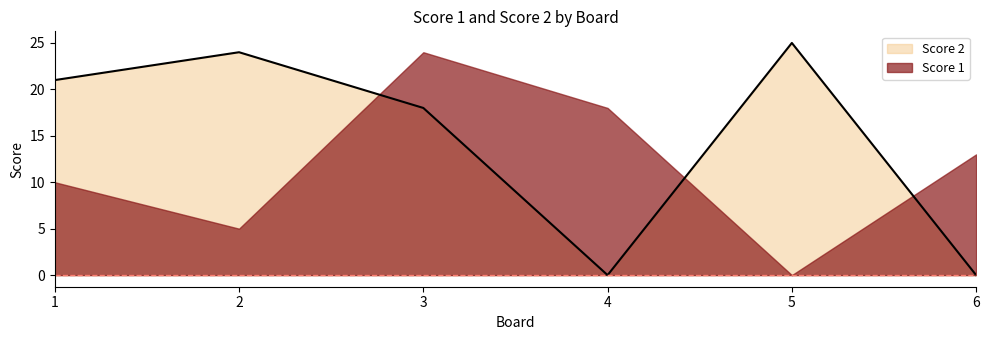

What is the maximum value shown in the chart?

25